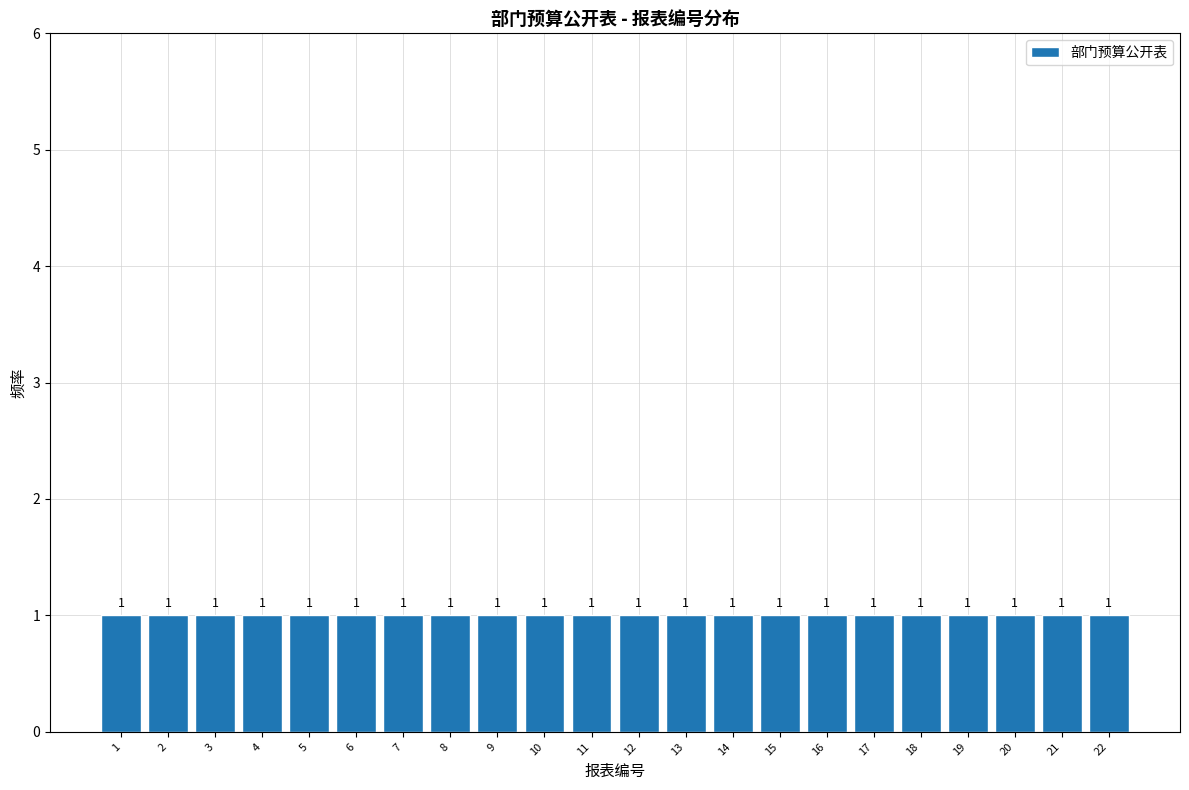

Reading left to right, transcribe this chart: for each bar, give the range it covers on the x-axis and its height.

0.5 to 1.5: 1
1.5 to 2.5: 1
2.5 to 3.5: 1
3.5 to 4.5: 1
4.5 to 5.5: 1
5.5 to 6.5: 1
6.5 to 7.5: 1
7.5 to 8.5: 1
8.5 to 9.5: 1
9.5 to 10.5: 1
10.5 to 11.5: 1
11.5 to 12.5: 1
12.5 to 13.5: 1
13.5 to 14.5: 1
14.5 to 15.5: 1
15.5 to 16.5: 1
16.5 to 17.5: 1
17.5 to 18.5: 1
18.5 to 19.5: 1
19.5 to 20.5: 1
20.5 to 21.5: 1
21.5 to 22.5: 1